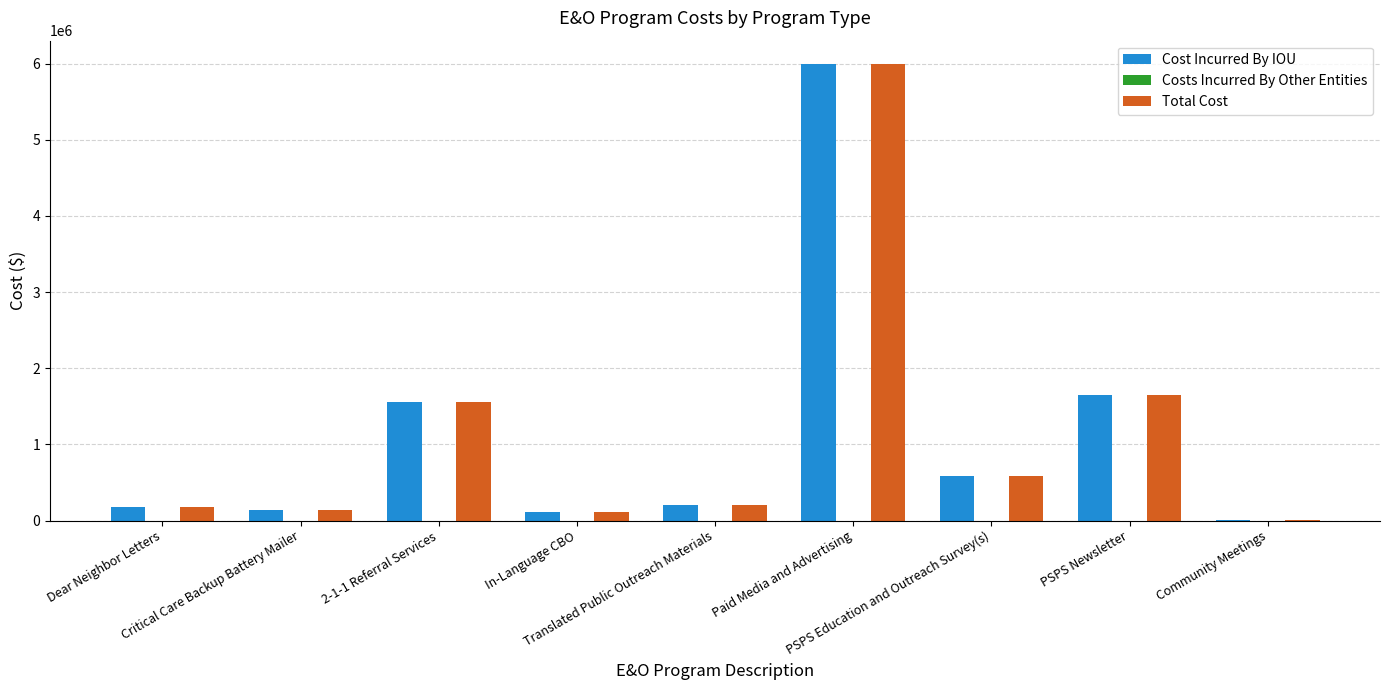

What is the greatest value displayed?

6000000.0